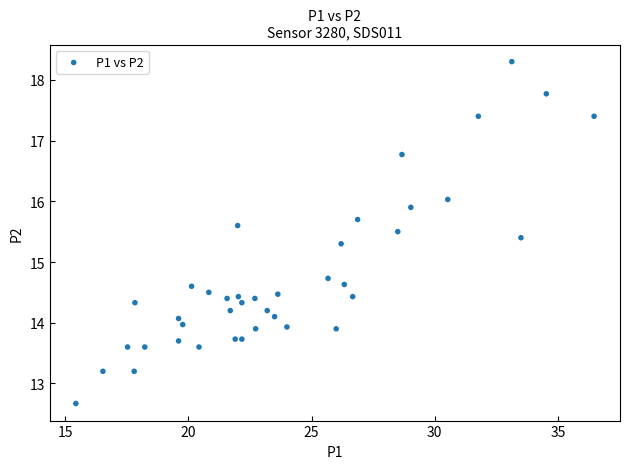

What is the range of X values (max minus min)?

21.0